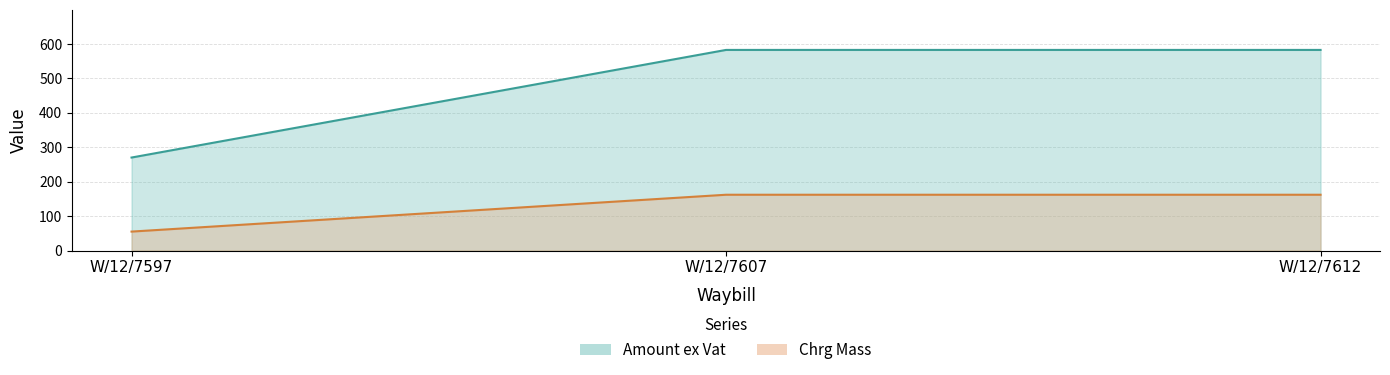

Which series has the largest total across all categories?

Amount ex Vat